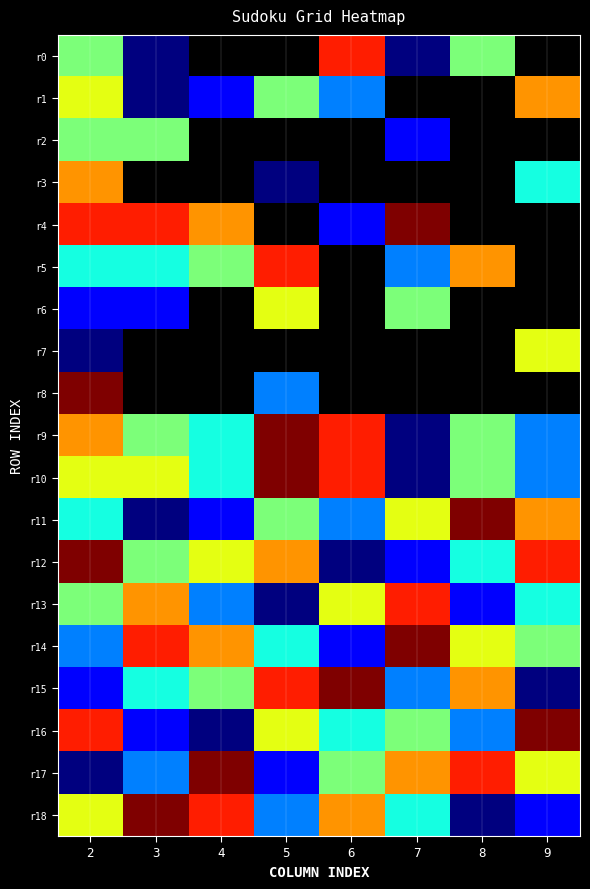

List the series in order of their peak value, highest first.

r4, r8, r9, r10, r11, r12, r14, r15, r16, r17, r18, r0, r5, r13, r1, r3, r6, r7, r2